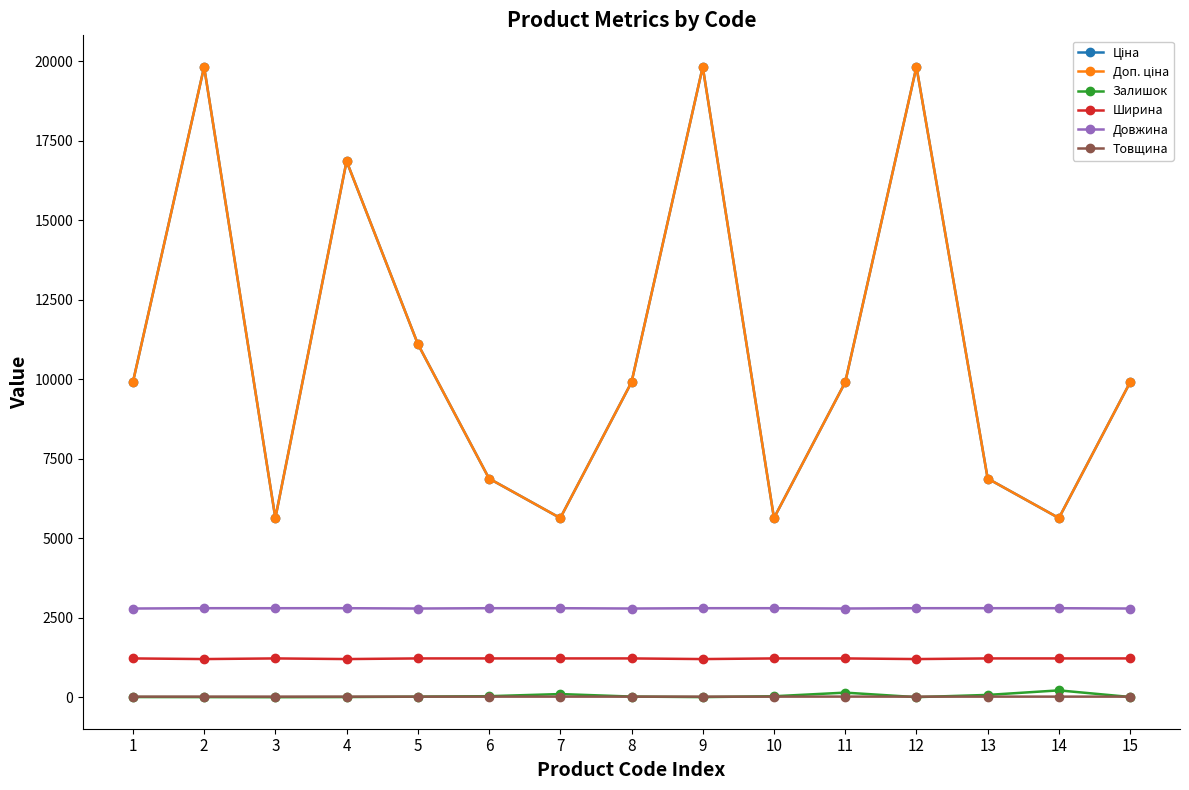

True or false: Доп. ціна and Довжина intersect in this chart.

False